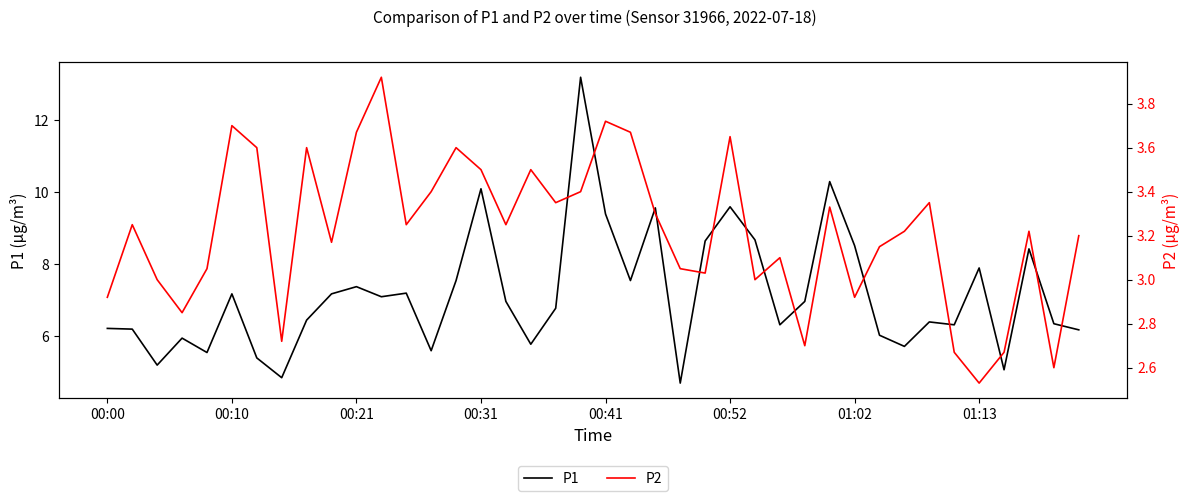

True or false: P2 and P1 cross at least once.

False